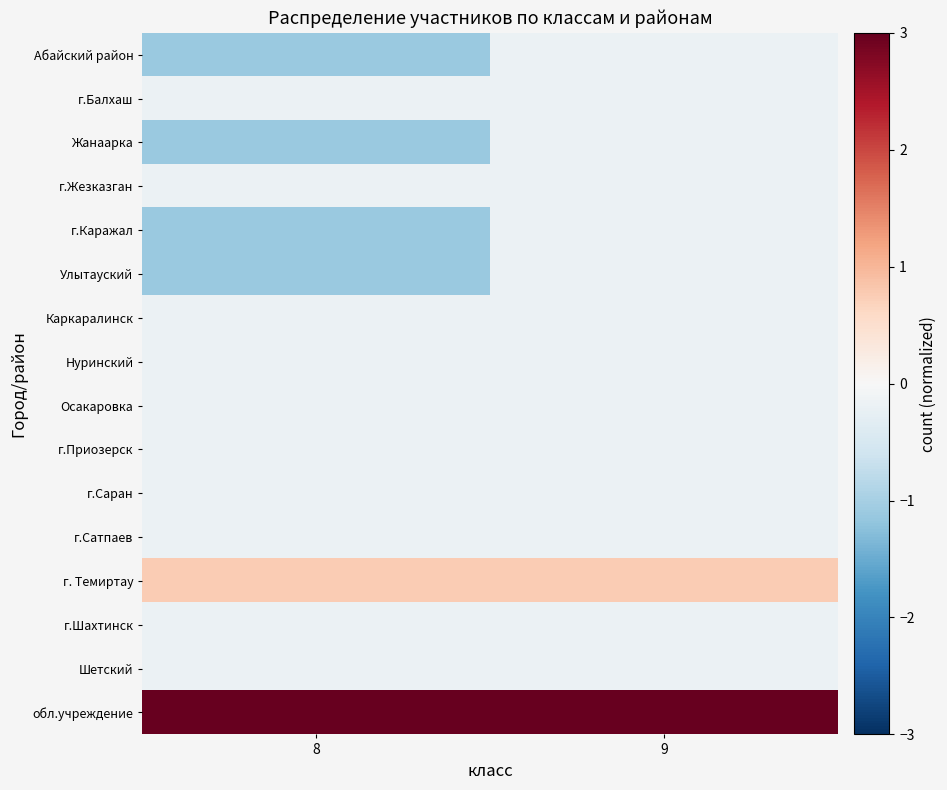

Reading right to left, list all the values displayed in this chart.

Абайский район: 9=-0.2	8=-1.1
г.Балхаш: 9=-0.2	8=-0.2
Жанаарка: 9=-0.2	8=-1.1
г.Жезказган: 9=-0.2	8=-0.2
г.Каражал: 9=-0.2	8=-1.1
Улытауский: 9=-0.2	8=-1.1
Каркаралинск: 9=-0.2	8=-0.2
Нуринский: 9=-0.2	8=-0.2
Осакаровка: 9=-0.2	8=-0.2
г.Приозерск: 9=-0.2	8=-0.2
г.Саран: 9=-0.2	8=-0.2
г.Сатпаев: 9=-0.2	8=-0.2
г. Темиртау: 9=0.8	8=0.8
г.Шахтинск: 9=-0.2	8=-0.2
Шетский: 9=-0.2	8=-0.2
обл.учреждение: 9=3.6	8=3.6